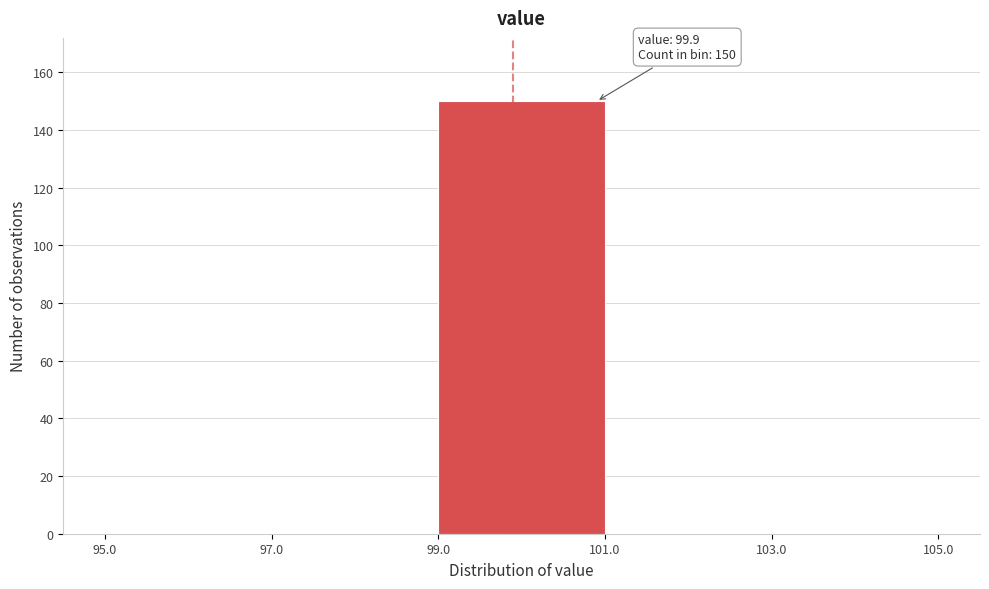

Which range on the x-axis has the tallest bar?

99.0 to 101.0